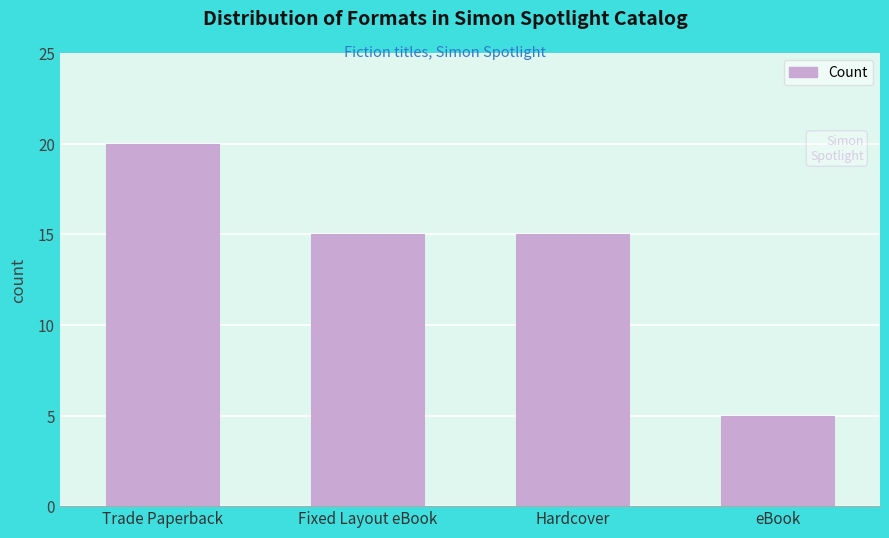

Reading left to right, list all the values displayed in this chart.

20	15	15	5